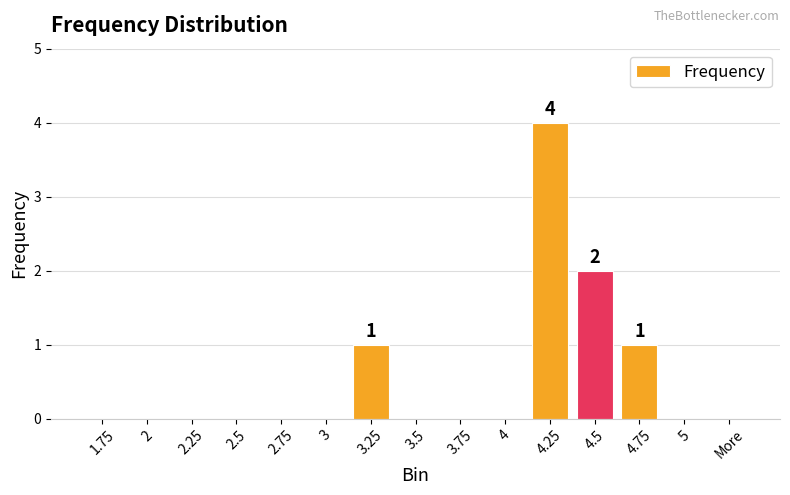

What is the sum of all values?

8